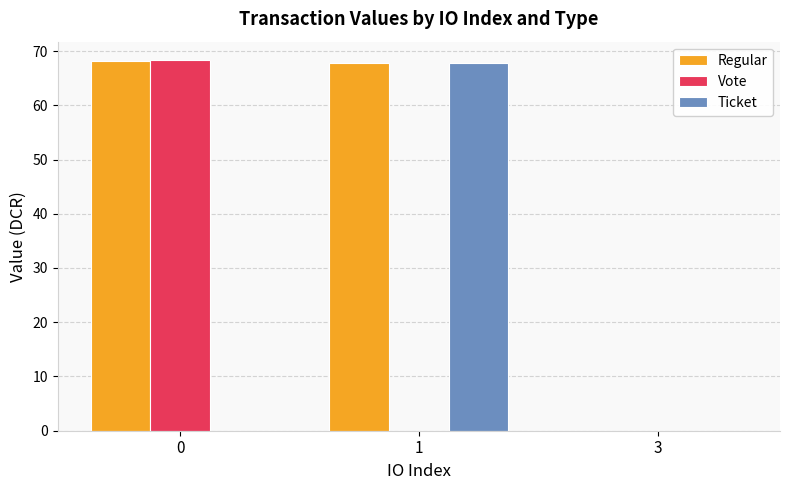

How many data points does each series have?

3